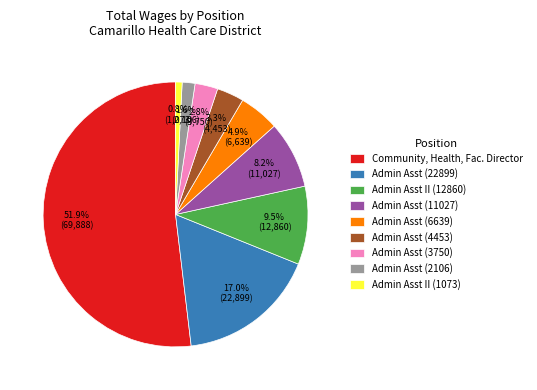

Is there a majority slice in this chart?

Yes